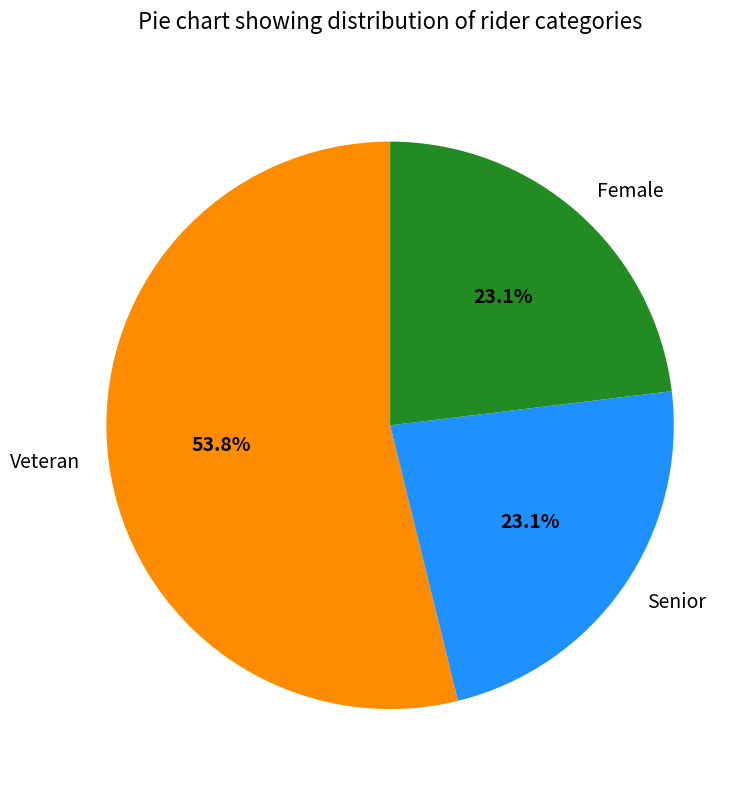

True or false: Veteran accounts for 54% of the total.

True